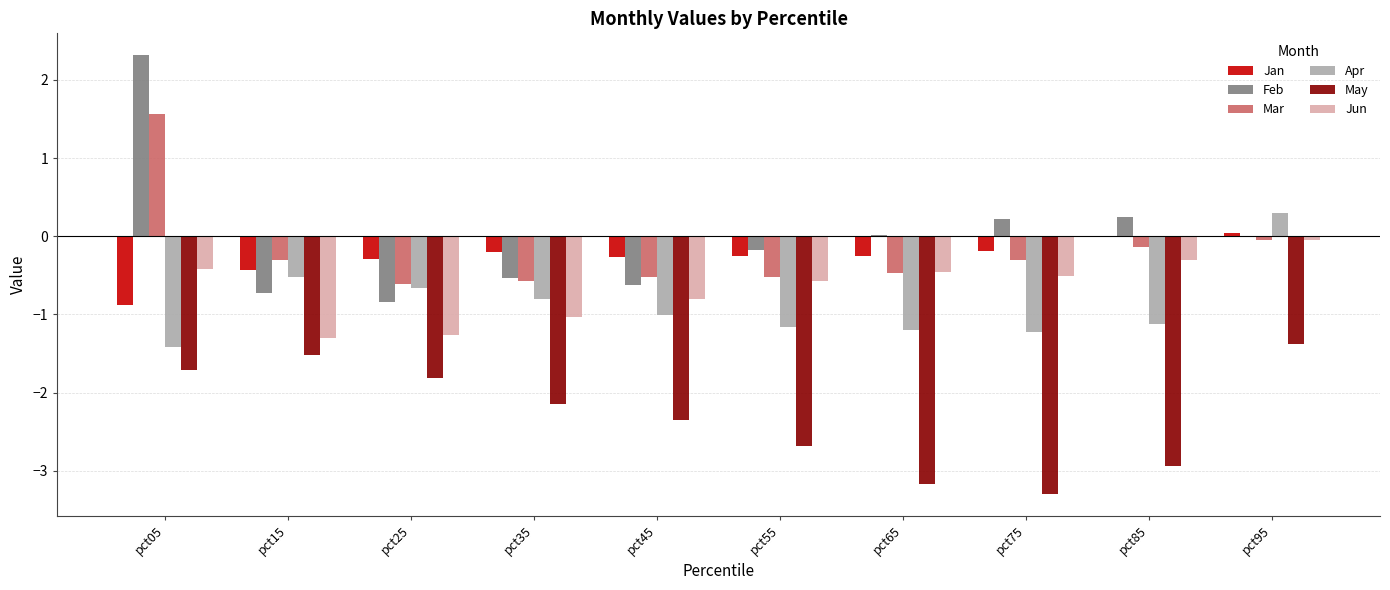

Which category has the highest value in the Jun series?

pct95